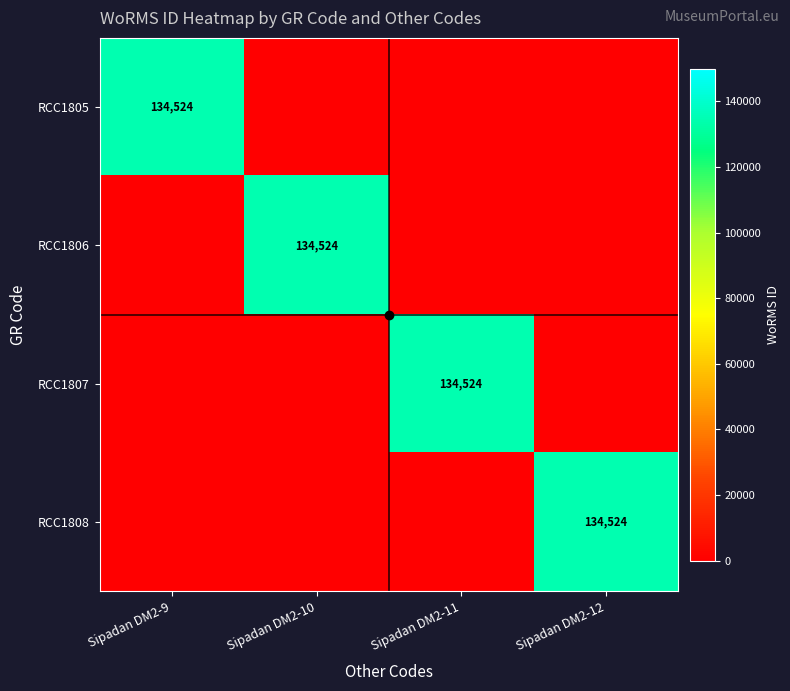

The RCC1805 series shows 79116 at Sipadan DM2-9. True or false?

False